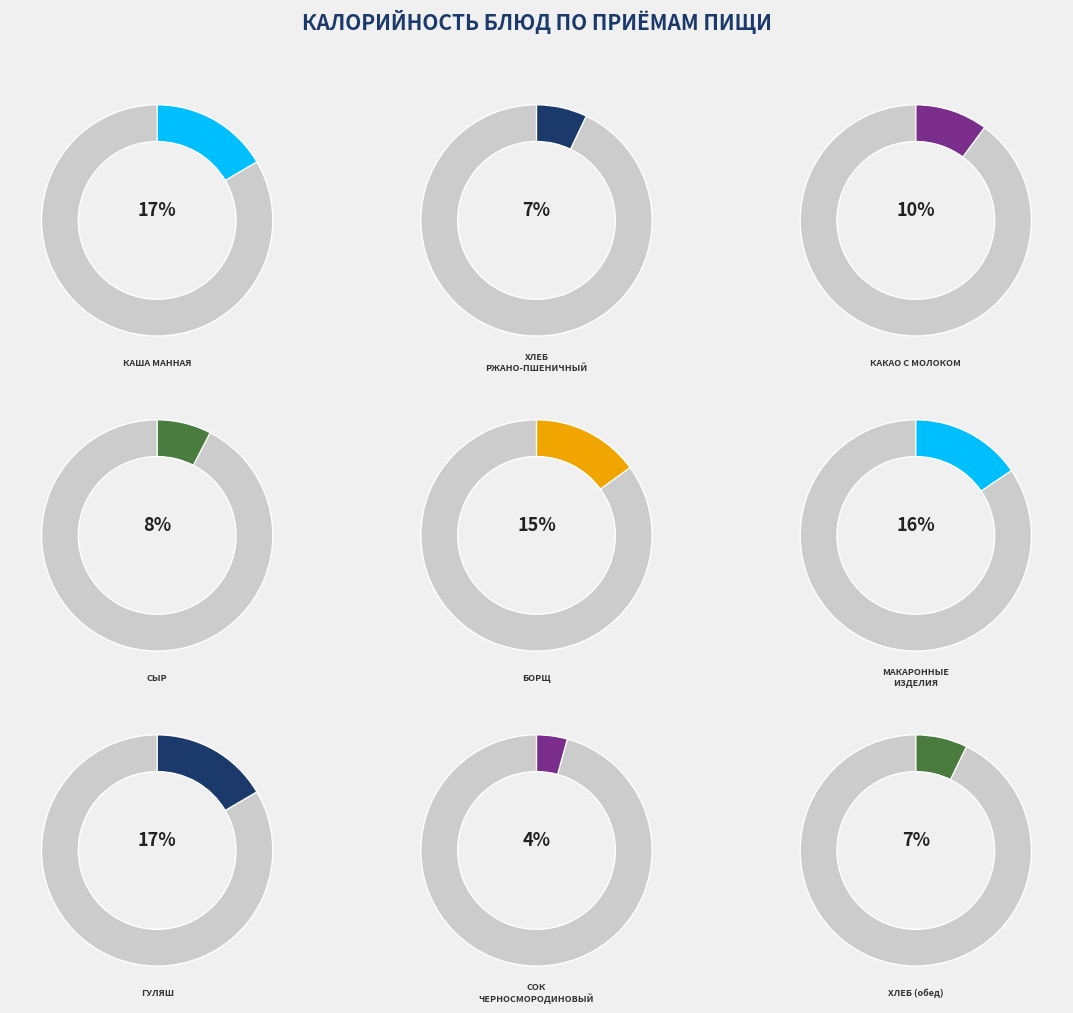

Combined, what portion of the pie is МАКАРОННЫЕ ИЗДЕЛИЯ and СЫР?

23.1%